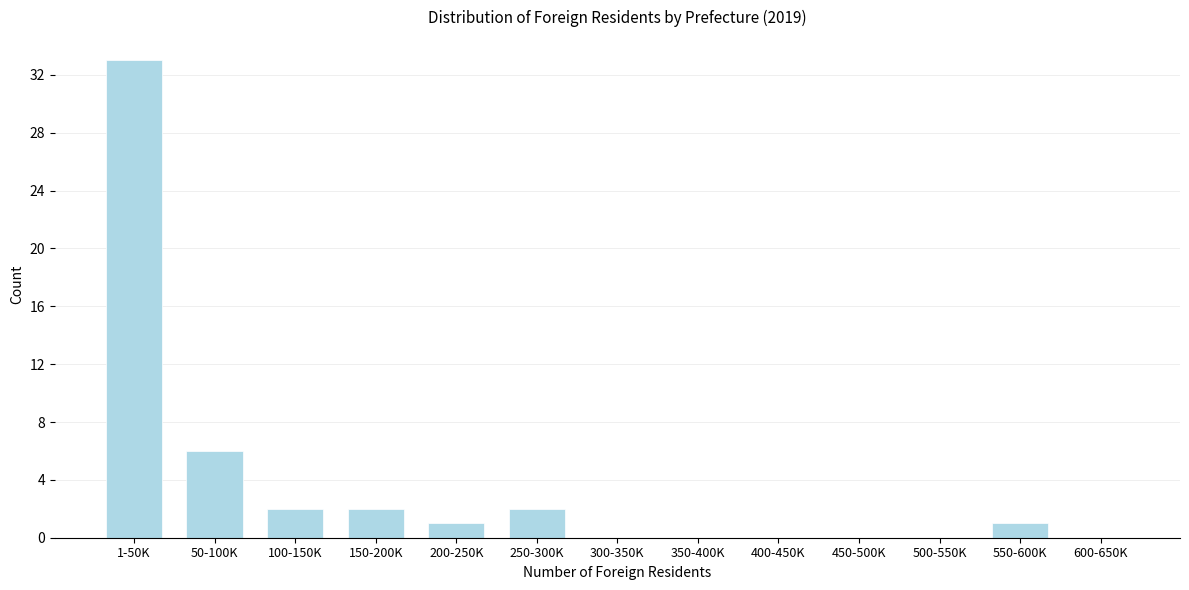

Reading left to right, transcribe all the data shown in this chart.

1-50K=33	50-100K=6	100-150K=2	150-200K=2	200-250K=1	250-300K=2	300-350K=0	350-400K=0	400-450K=0	450-500K=0	500-550K=0	550-600K=1	600-650K=0